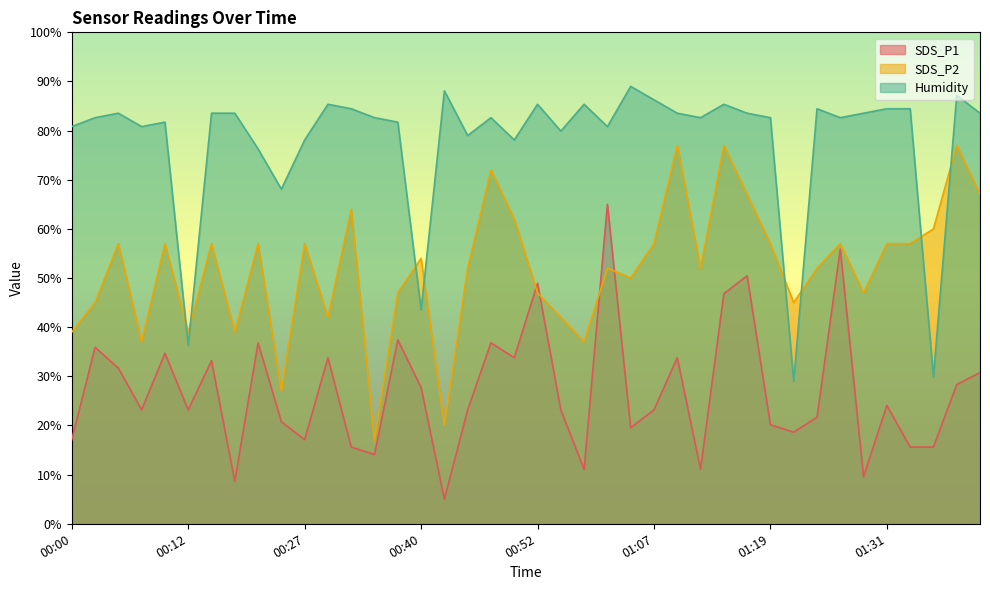

What is the label of the 23rd point from the right?

00:44